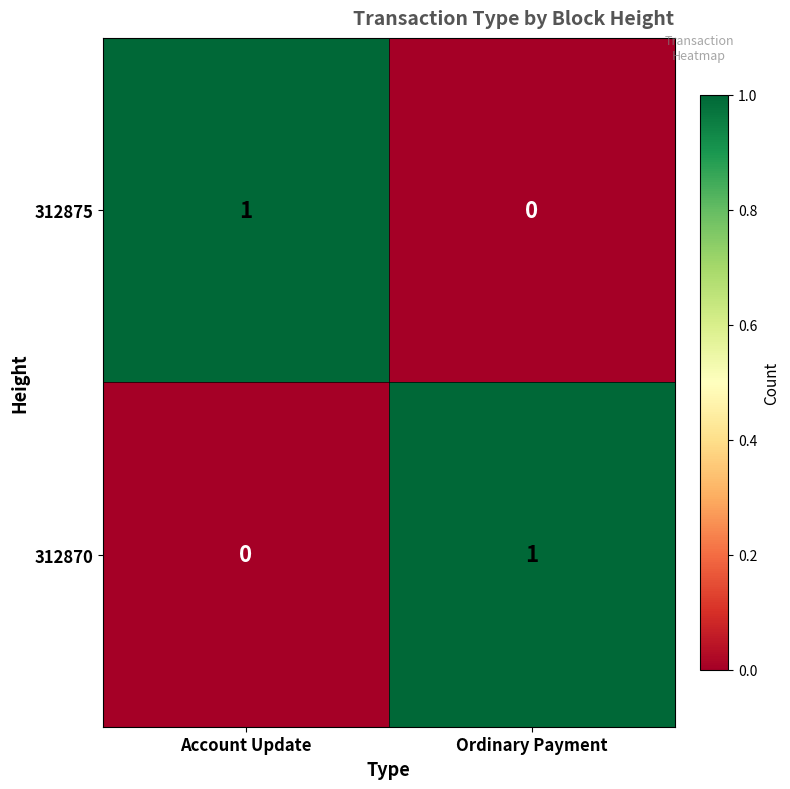

The 312870 series shows 2 at Ordinary Payment. True or false?

False